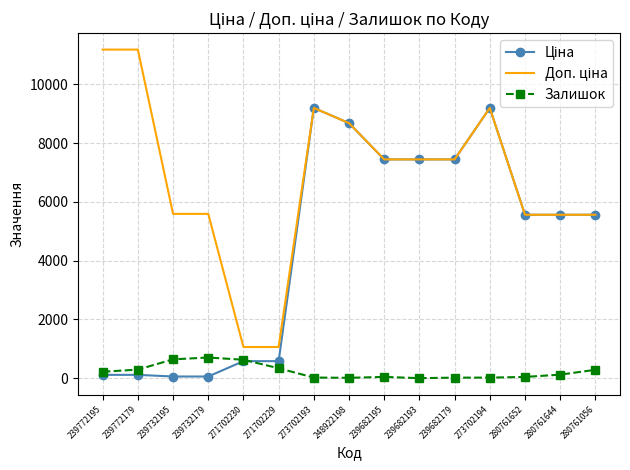

What is the total value across all series at 280761056?

11404.7